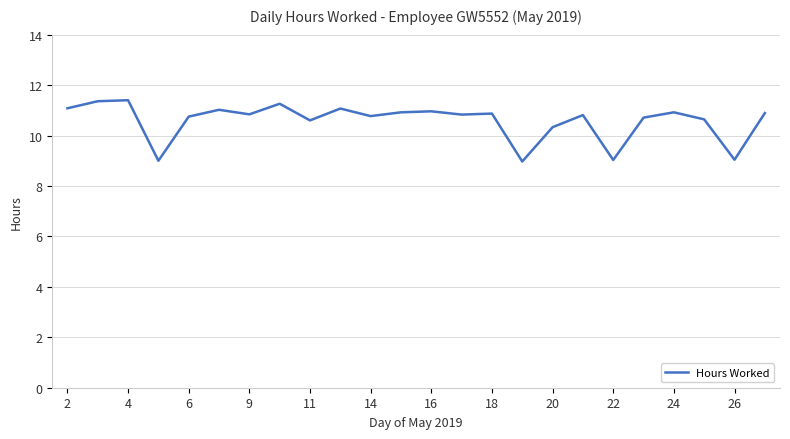

What is the difference between the maximum and minimum values?

2.4